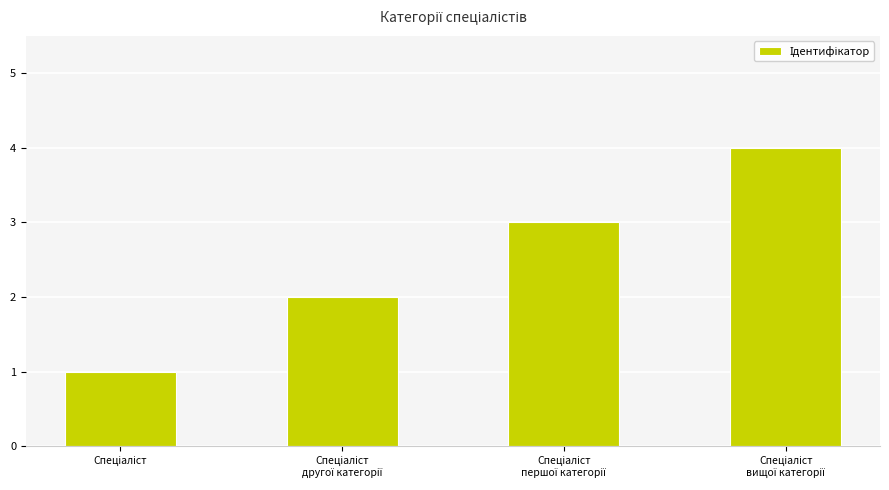

What is the sum of all values?

10